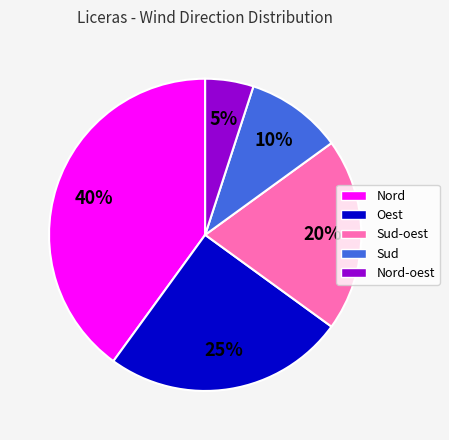

Does any single category account for the majority?

No